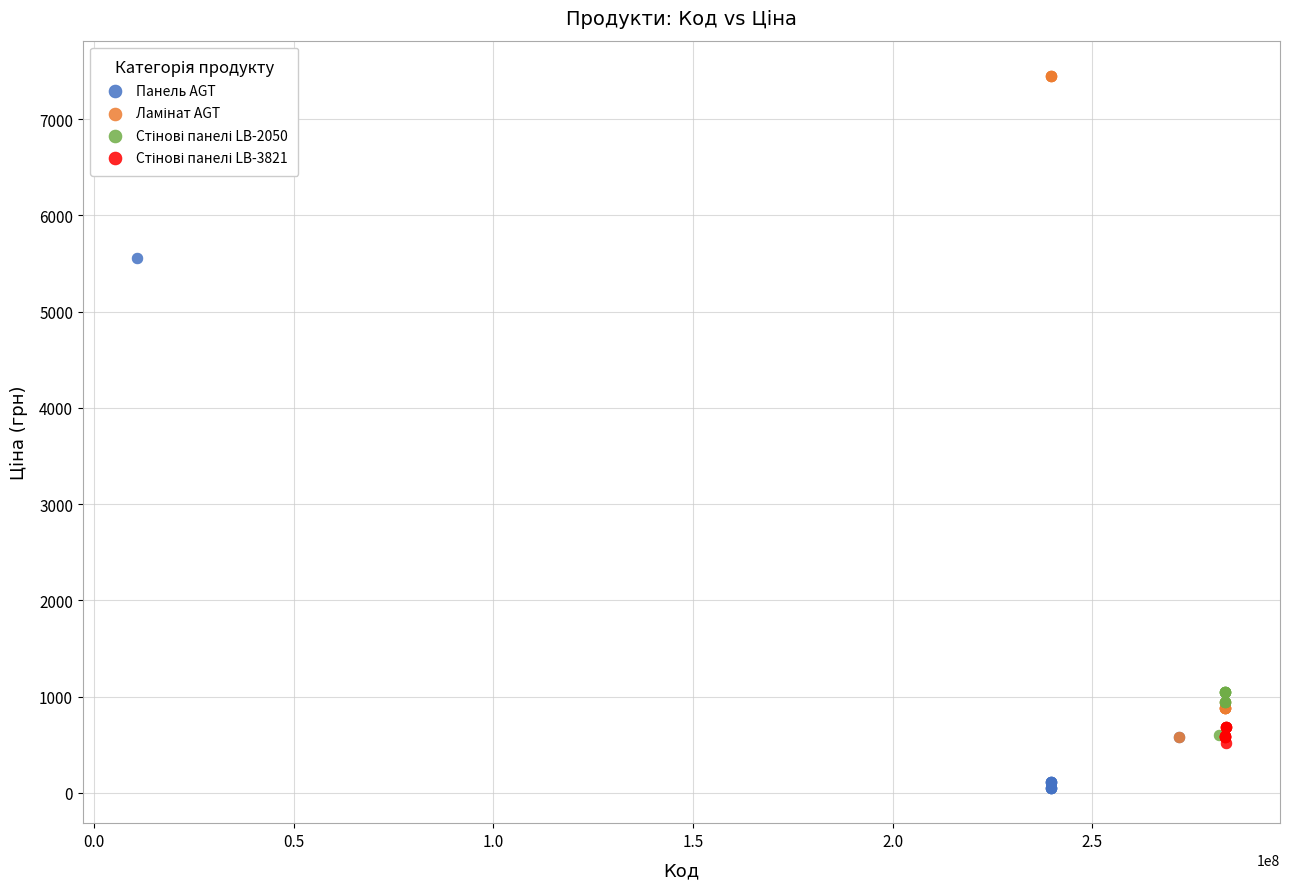

Which series contains the lowest Y value?

Панель AGT